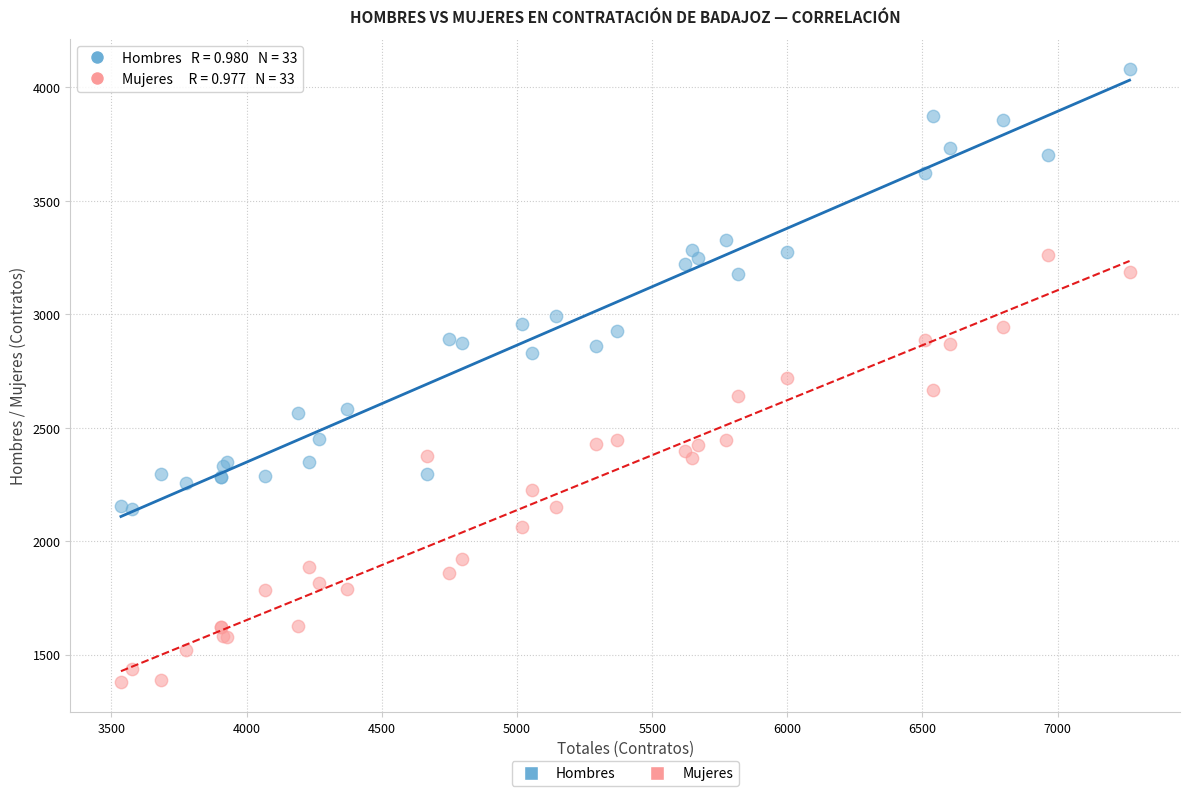

Which series has the widest spread of Y values?

Hombres